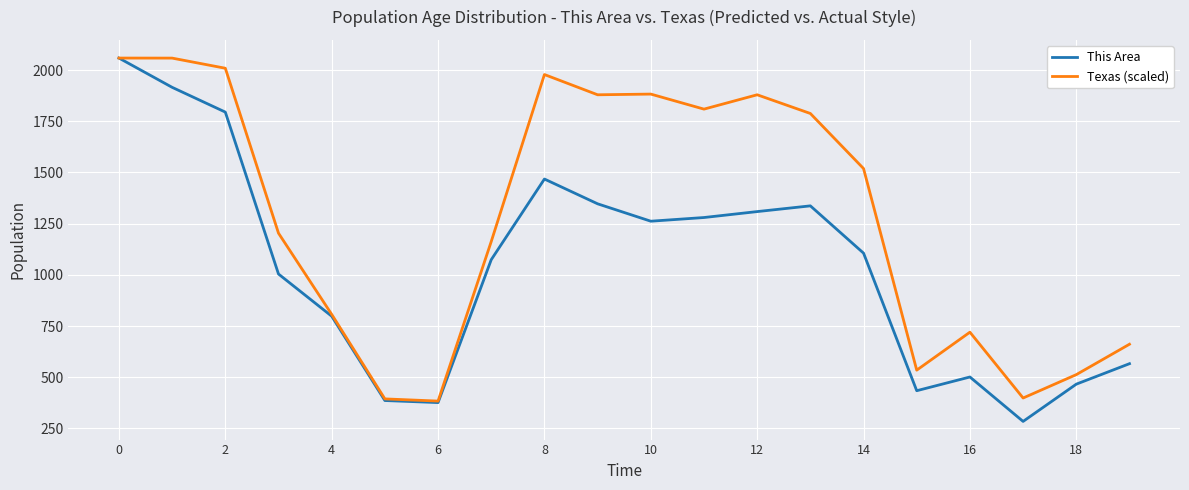

Is this an area chart (filled region under the line)?

No